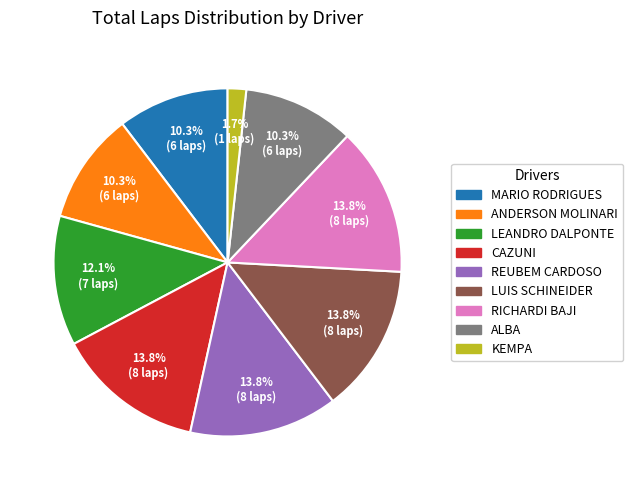

What percentage is the ANDERSON MOLINARI slice, to the nearest percent?

10%